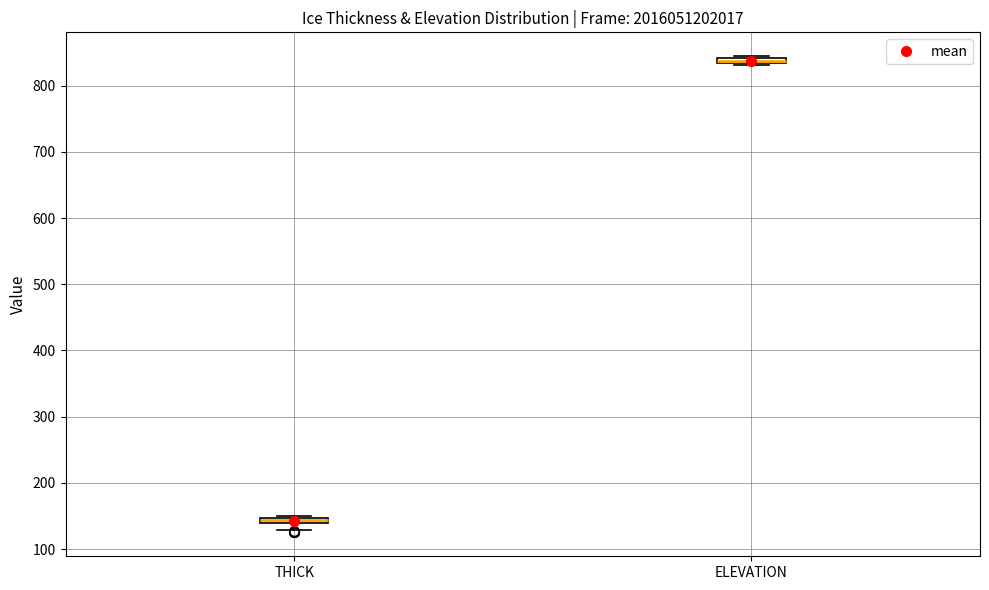

Which box's median line is the highest?

ELEVATION